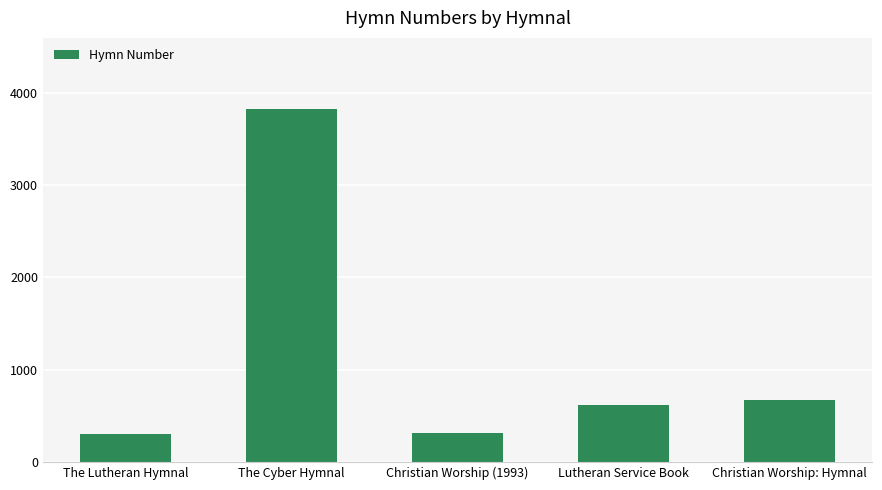

What is the label of the 3rd bar from the left?

Christian Worship (1993)